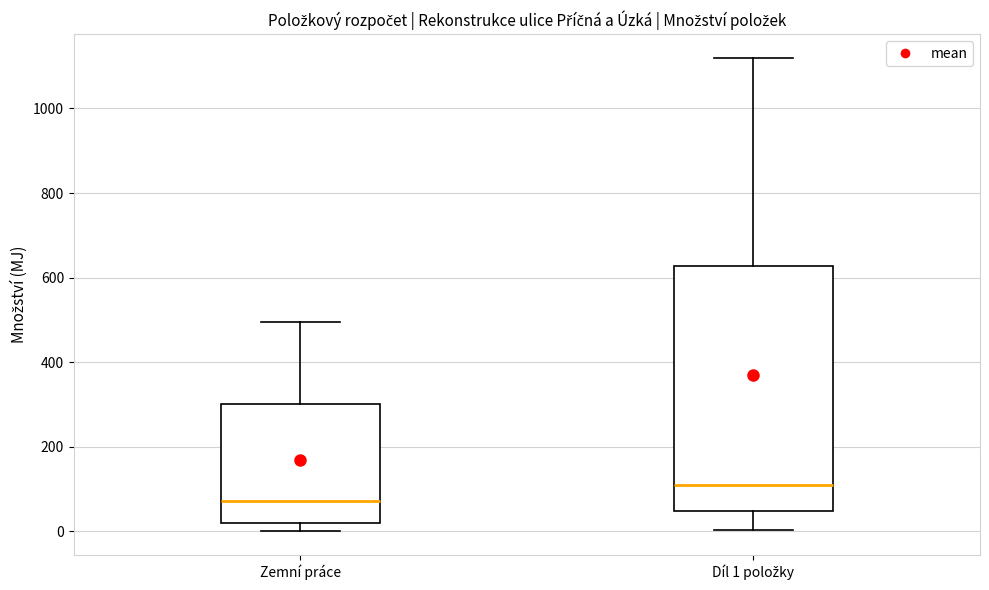

Reading left to right, read every box against the y-axis: the position of its median line, the range the box covers, and the ends of its whiskers. The values are not printed on the chart, so give them approximately, as read against the axis.

Zemní práce: median 80, box 20 to 300, whiskers 0 to 500
Díl 1 položky: median 100, box 40 to 620, whiskers 0 to 1120